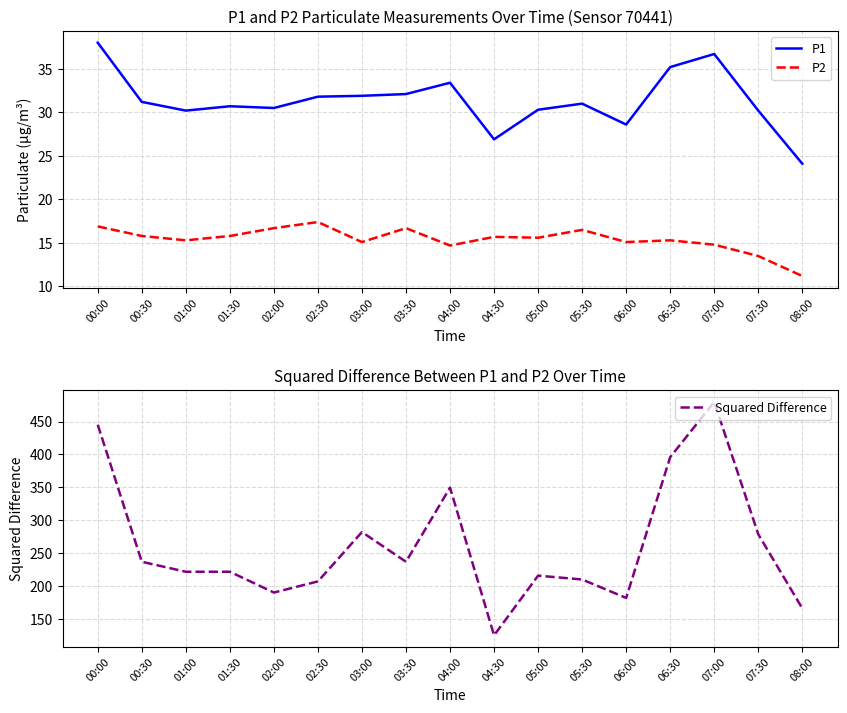

True or false: P2 and P1 cross at least once.

False